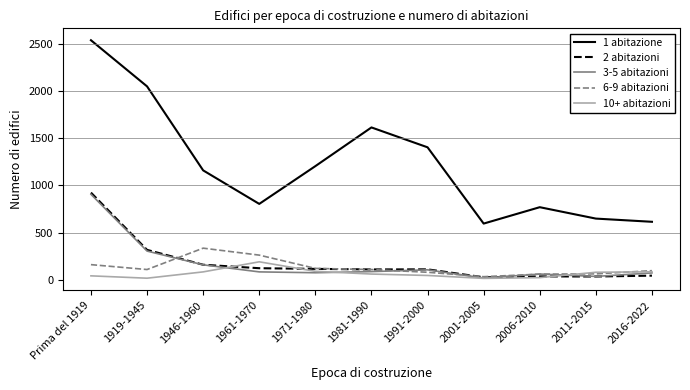

What is the total value across all series at 1961-1970?

1456